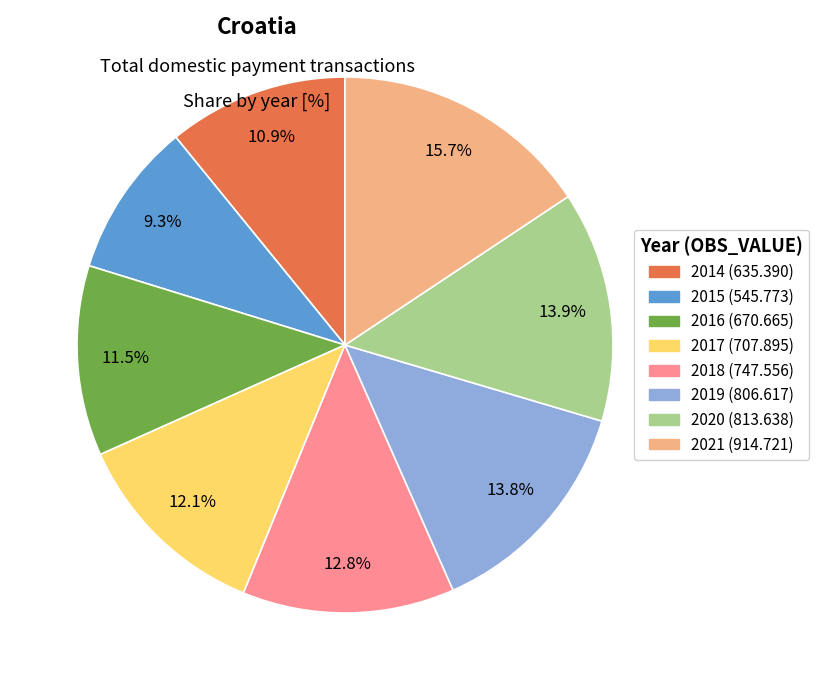

To the nearest percent, what percentage of the pie is 2015?

9%